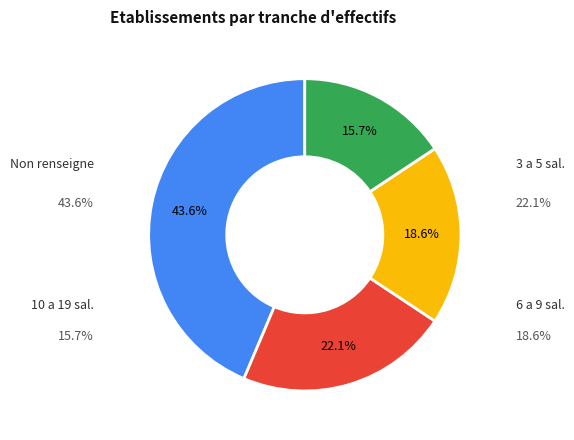

Is there a majority slice in this chart?

No